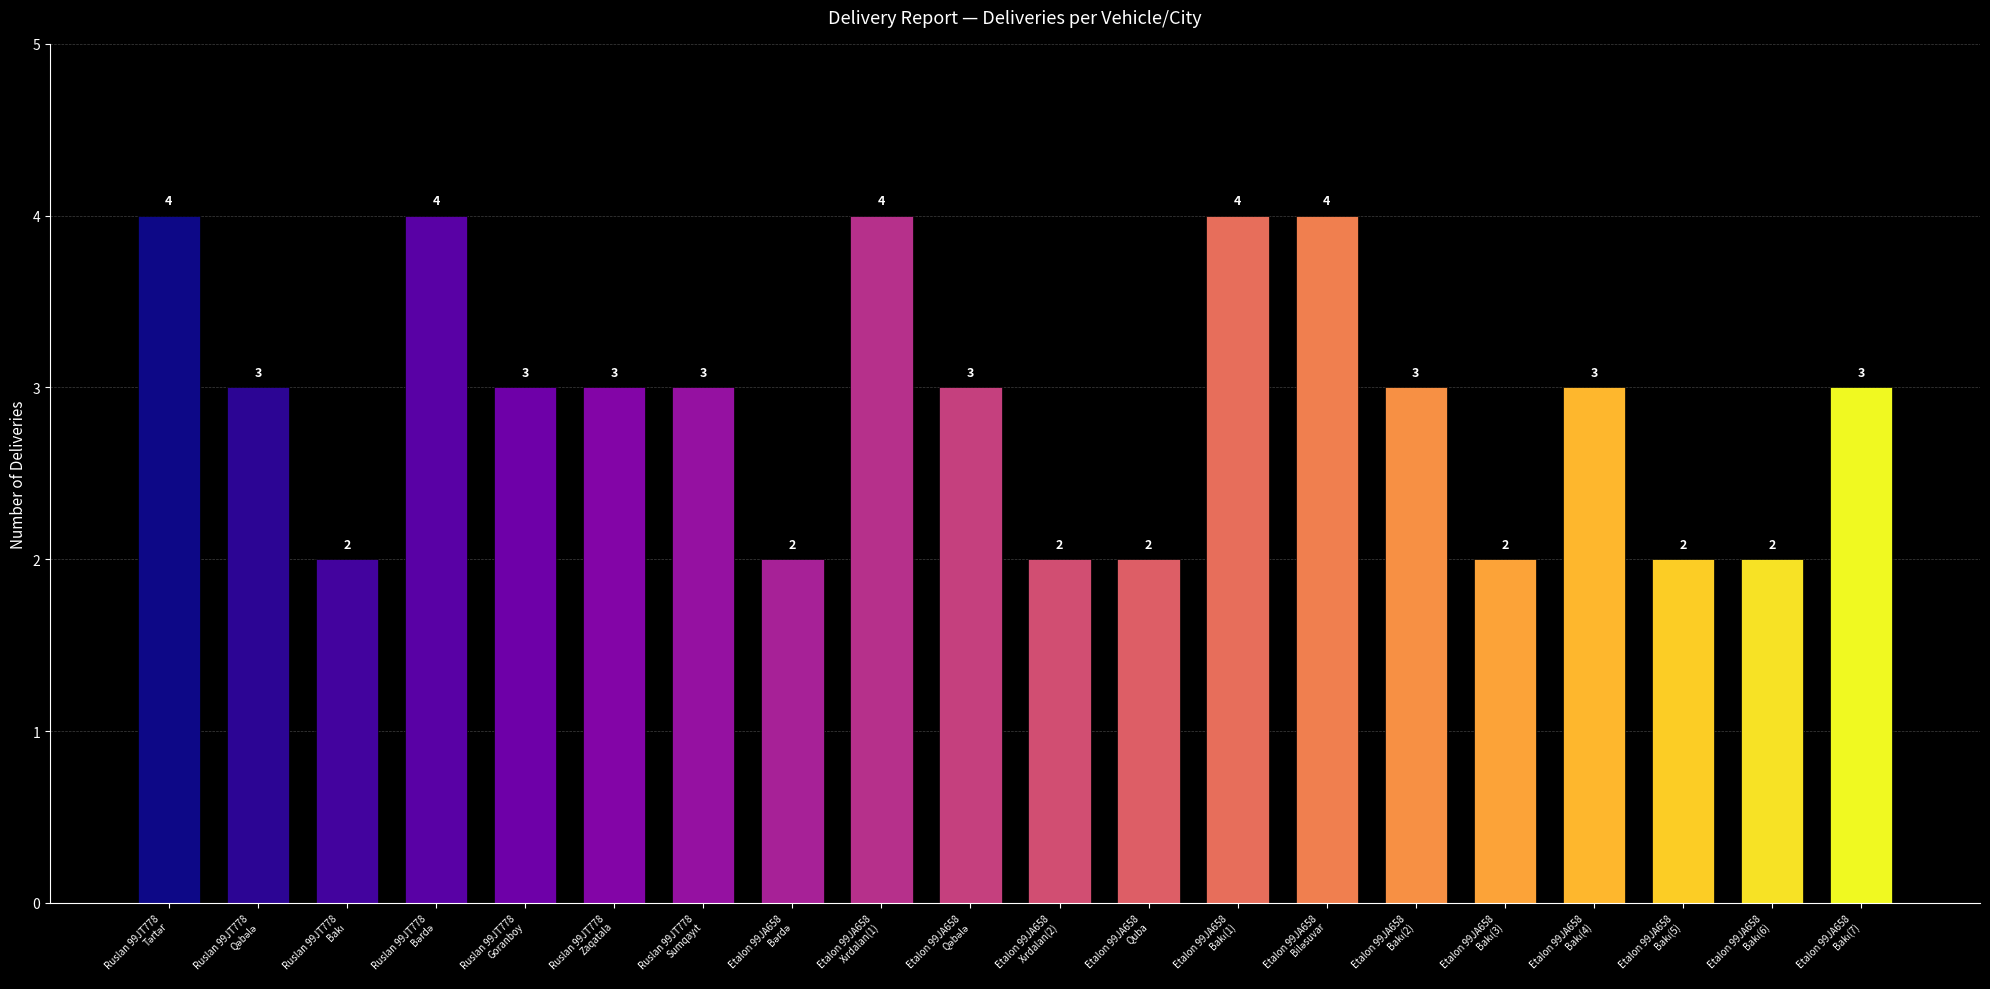

What is the minimum value shown in the chart?

2